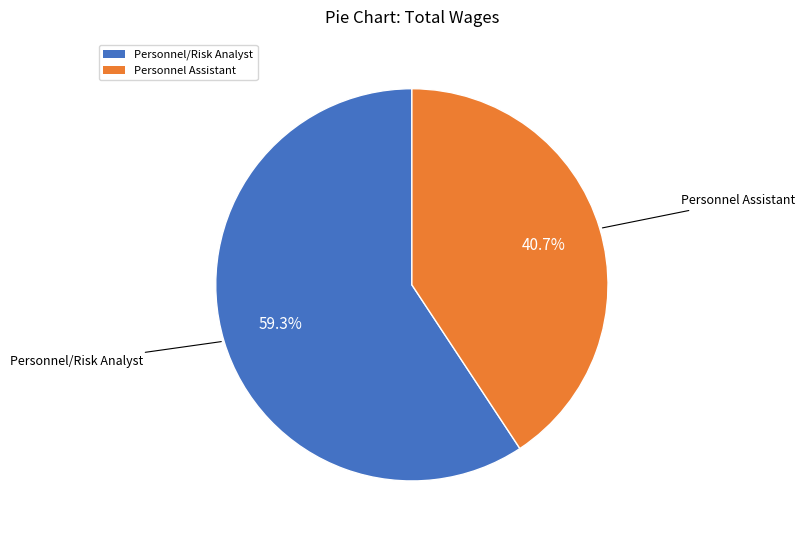

Does any single category account for the majority?

Yes